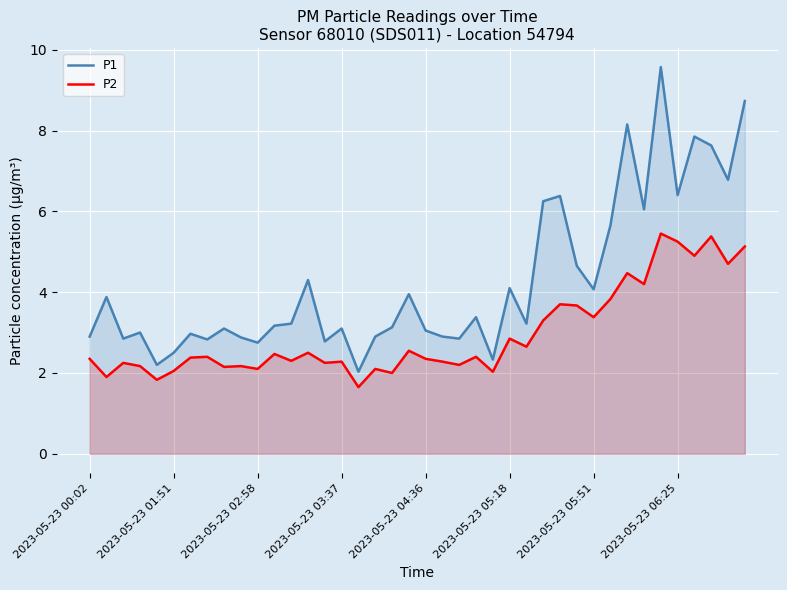

Which series has the largest range (max minus min)?

P1